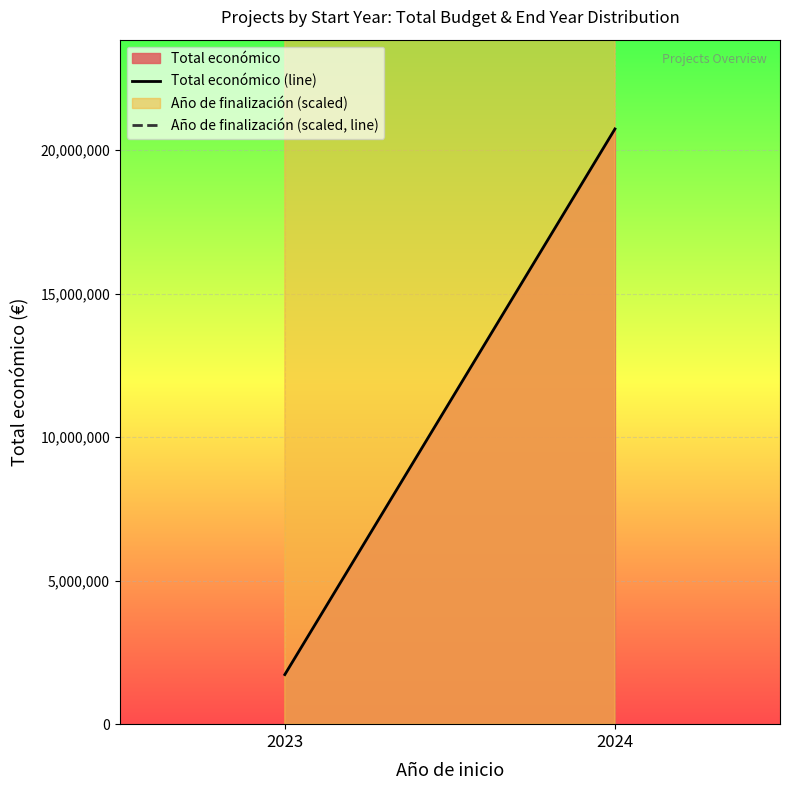

What value does the Total económico (line) series have at 2023?

1727743.0